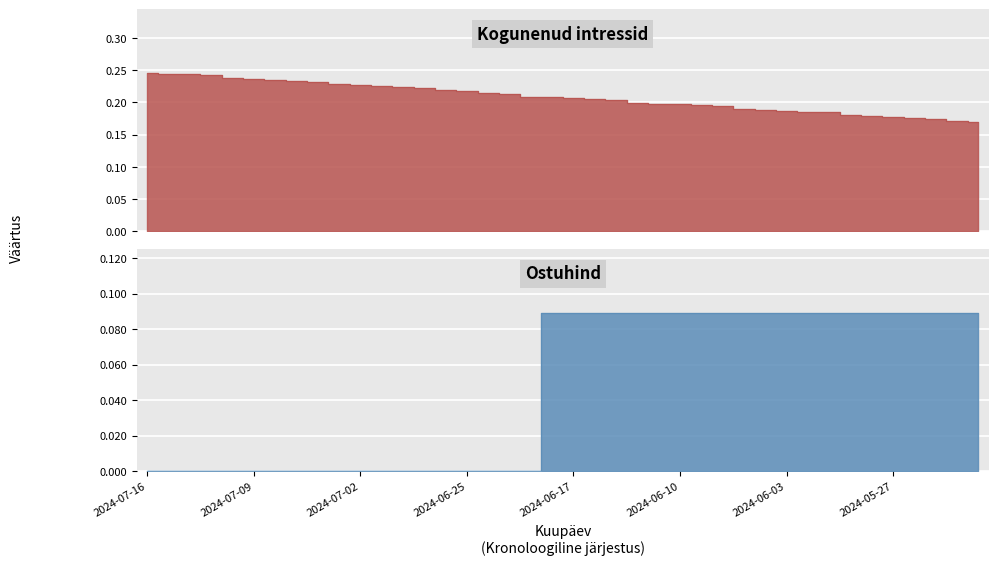

Between 2024-07-02 and 2024-05-24, which series saw the biggest shift?

Ostuhind